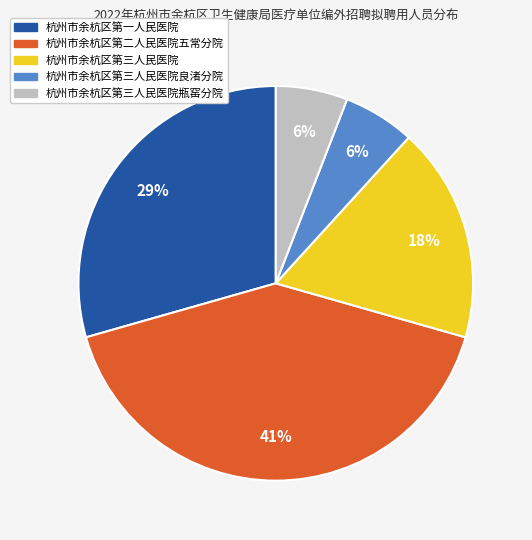

Is there a majority slice in this chart?

No